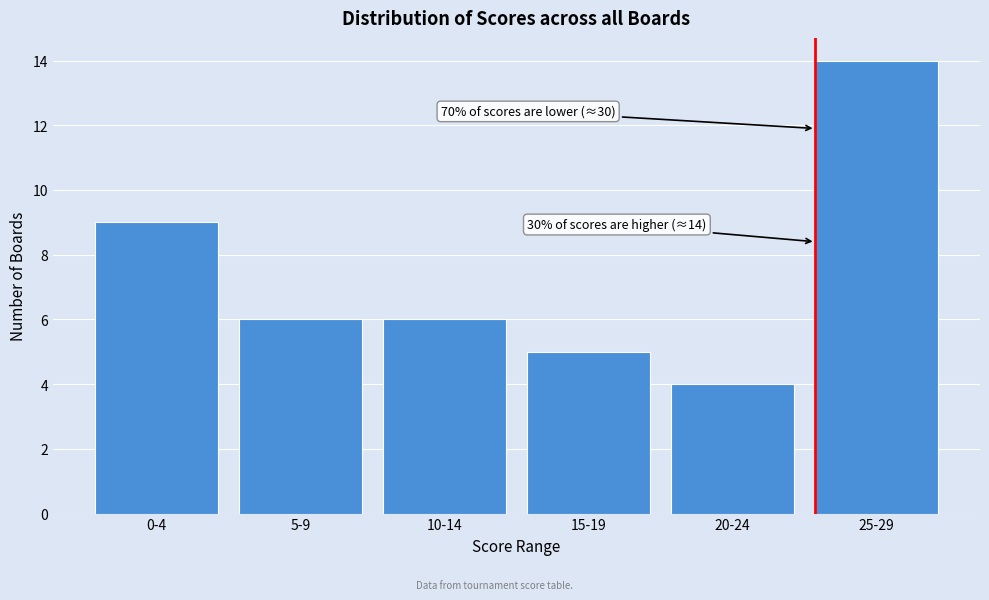

Reading left to right, what are all the values shown in this chart?

0-4=9	5-9=6	10-14=6	15-19=5	20-24=4	25-29=14